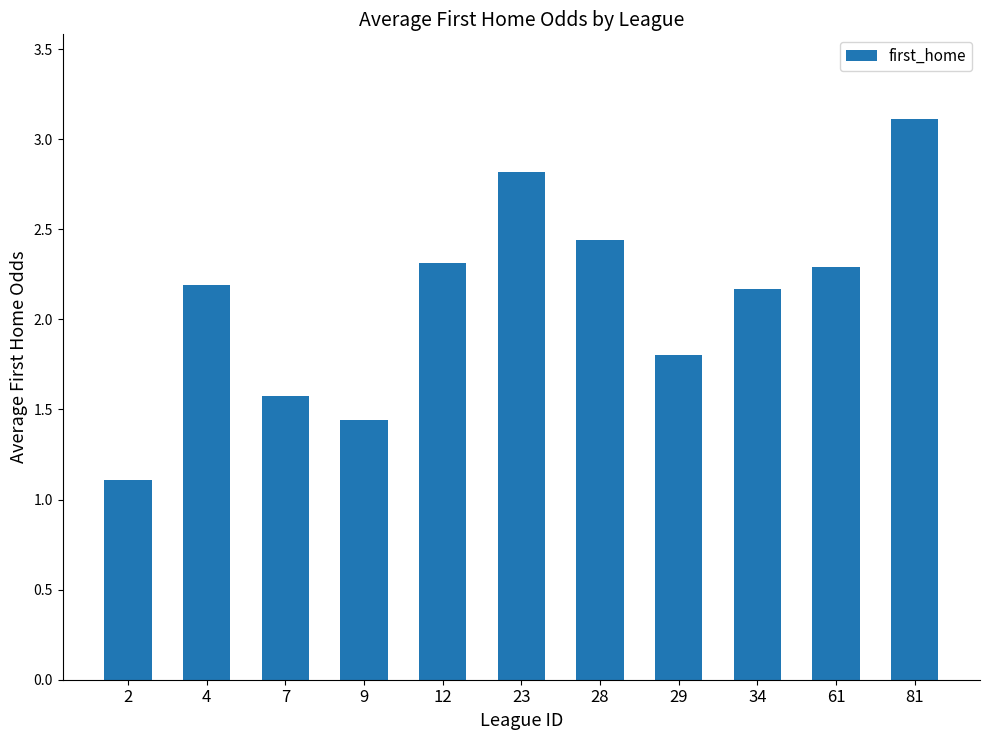

Are the bars horizontal?

No